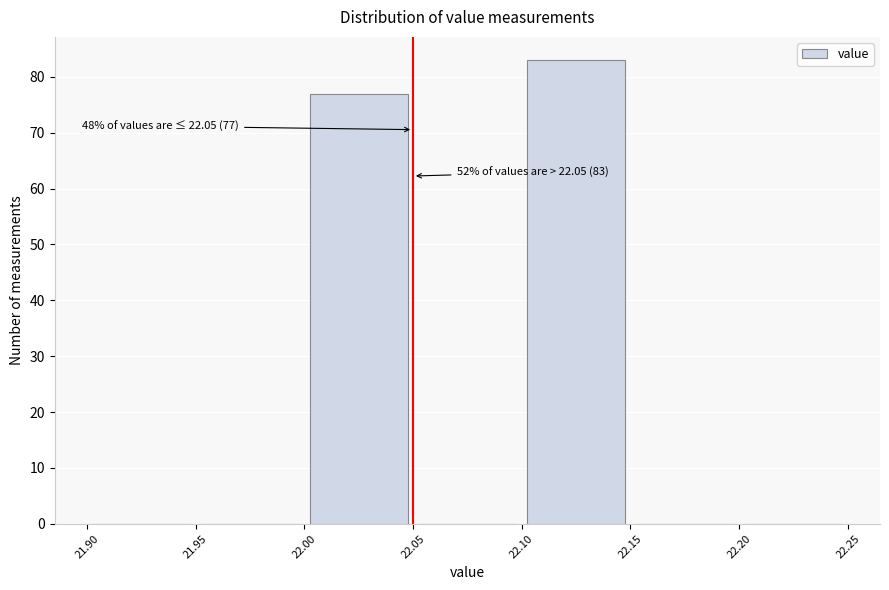

Over which range of the x-axis is the bar tallest?

22.10 to 22.15